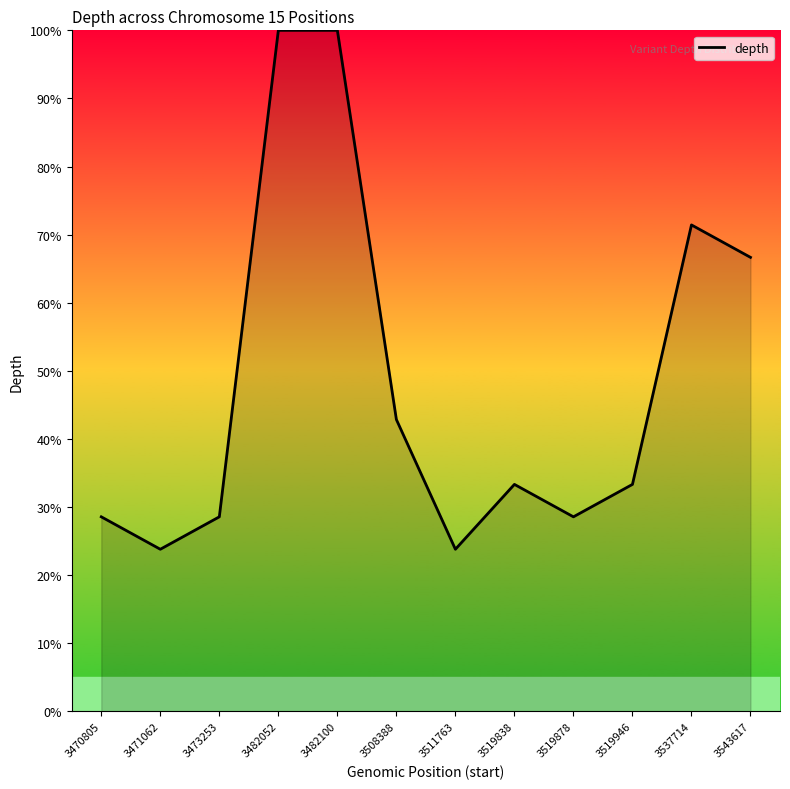

Is it true that the value at 3519878 is 39.4?

False